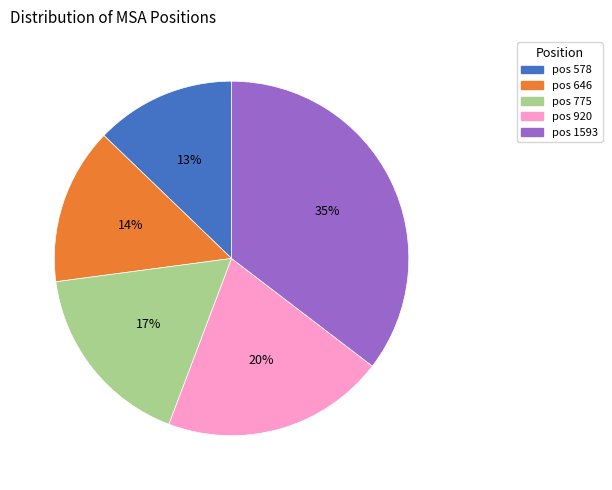

To the nearest percent, what is the average slice percentage?

20%